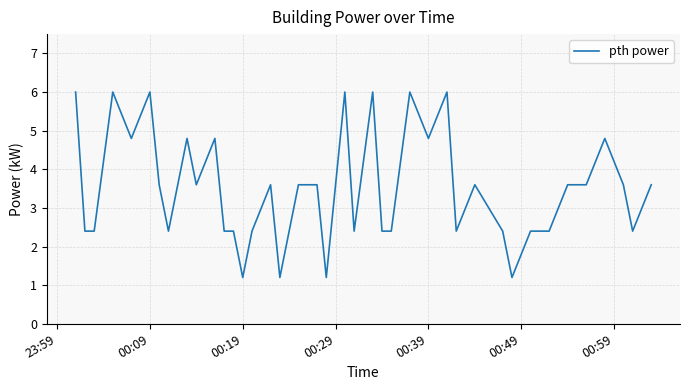

What is the difference between the maximum and minimum values?

4.8